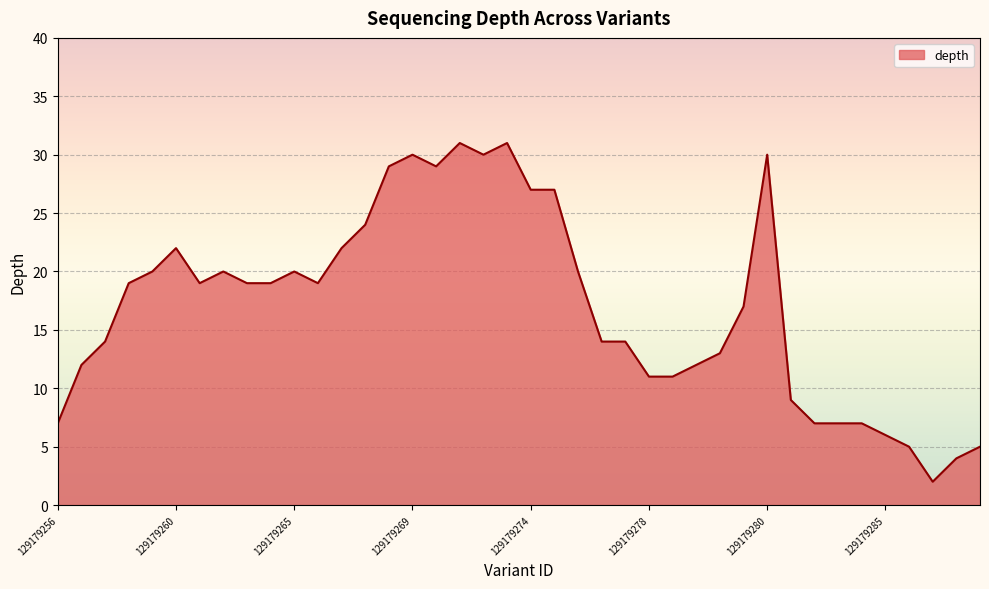

True or false: there are more than 2 points higher than both neighbors.

True